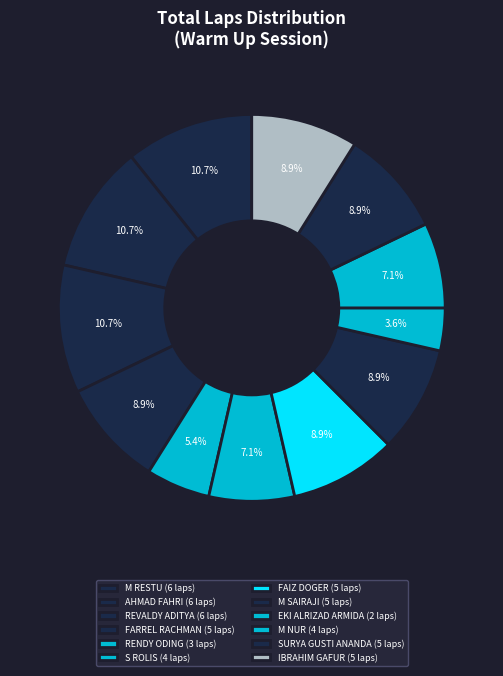

Does FAIZ DOGER represent more than half of the total?

No